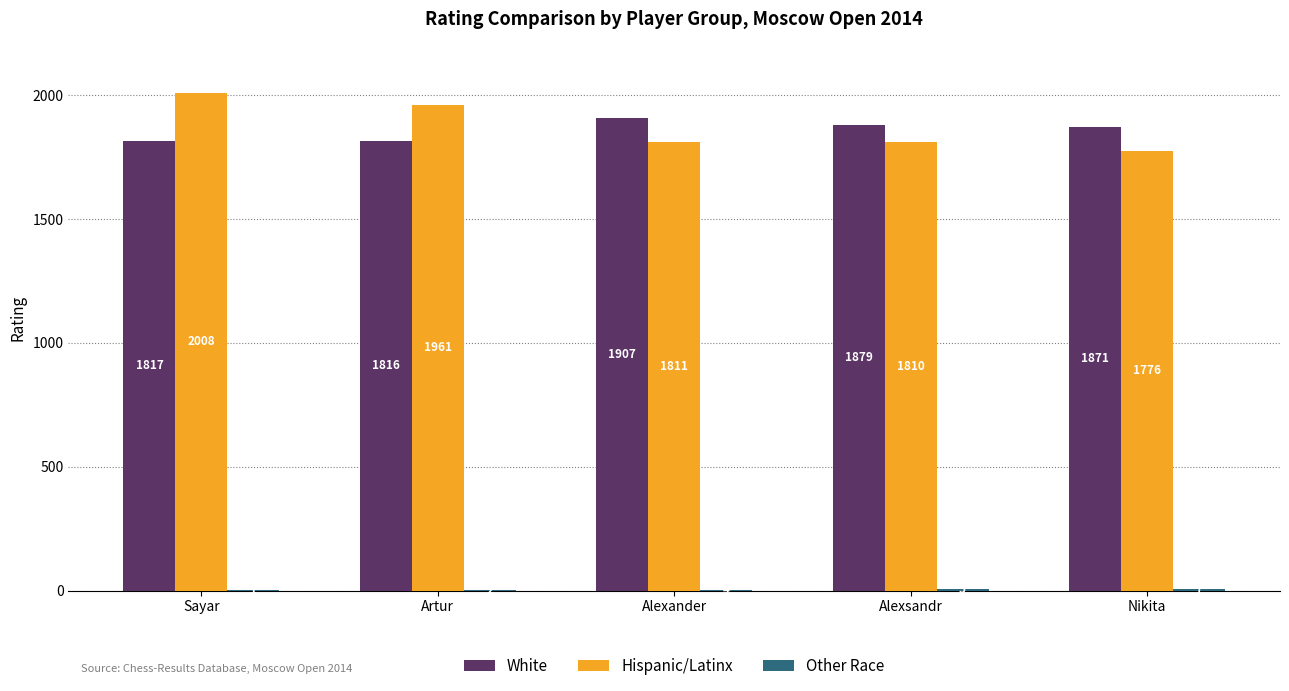

At which category is the sum across all series the highest?

Sayar